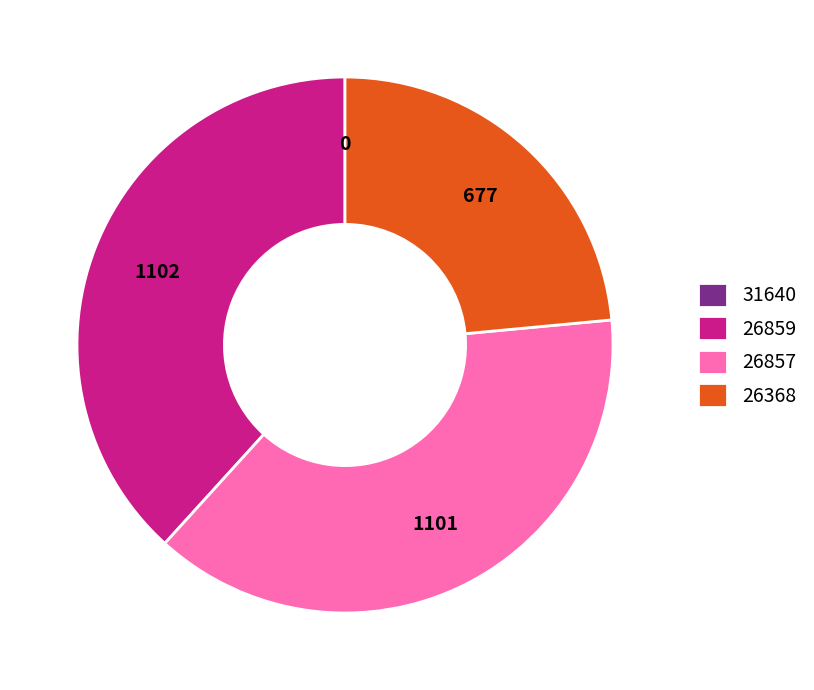

The 26368 slice represents 24% of the pie. True or false?

True